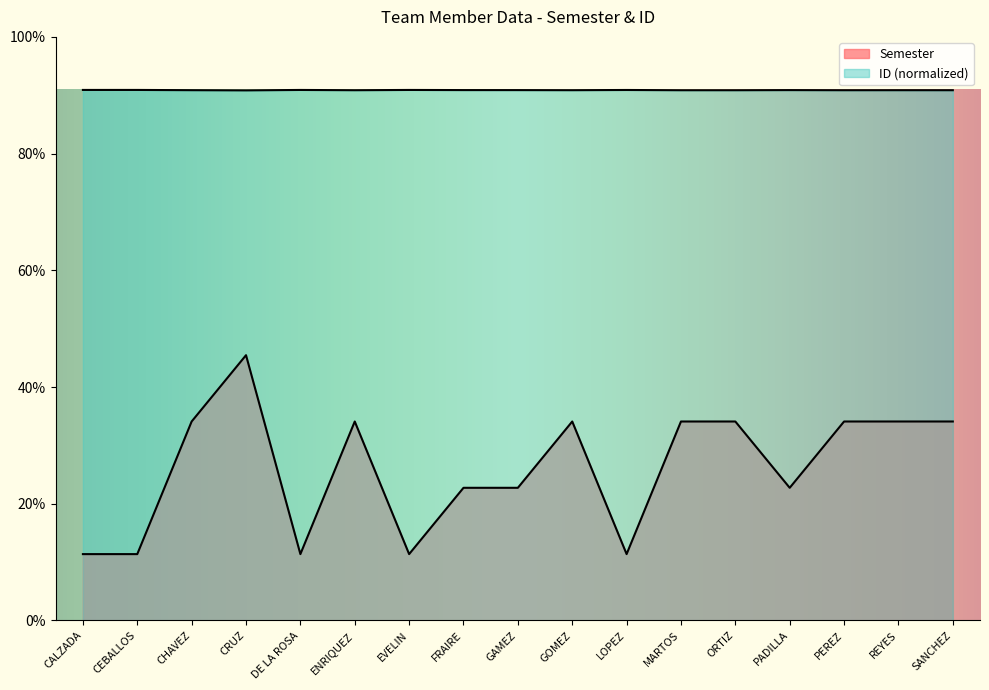

Between CEBALLOS and REYES, which is larger?

REYES